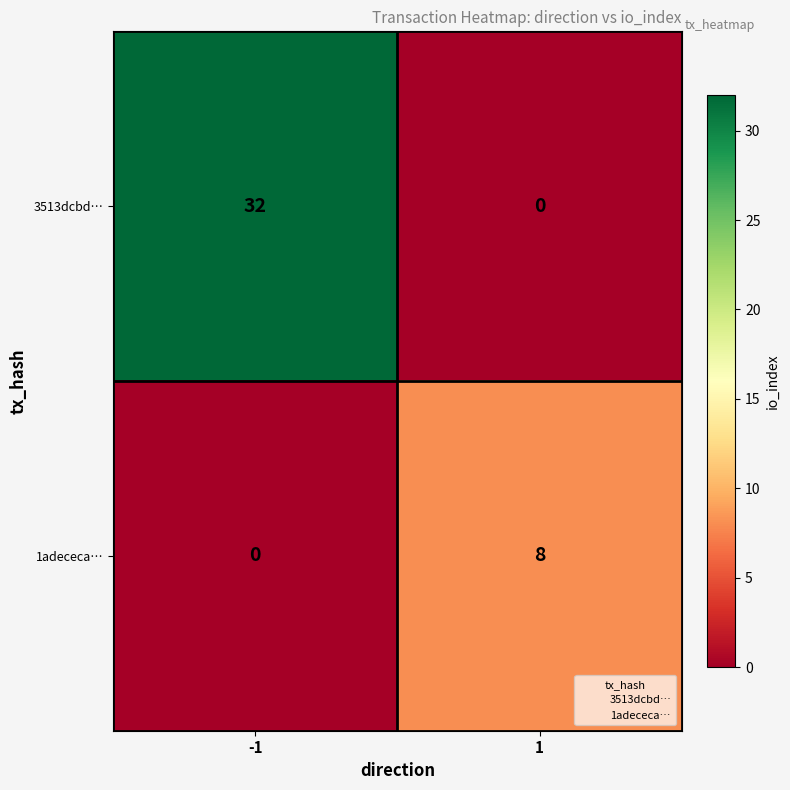

What is the sum of all 1adececa… values?

8